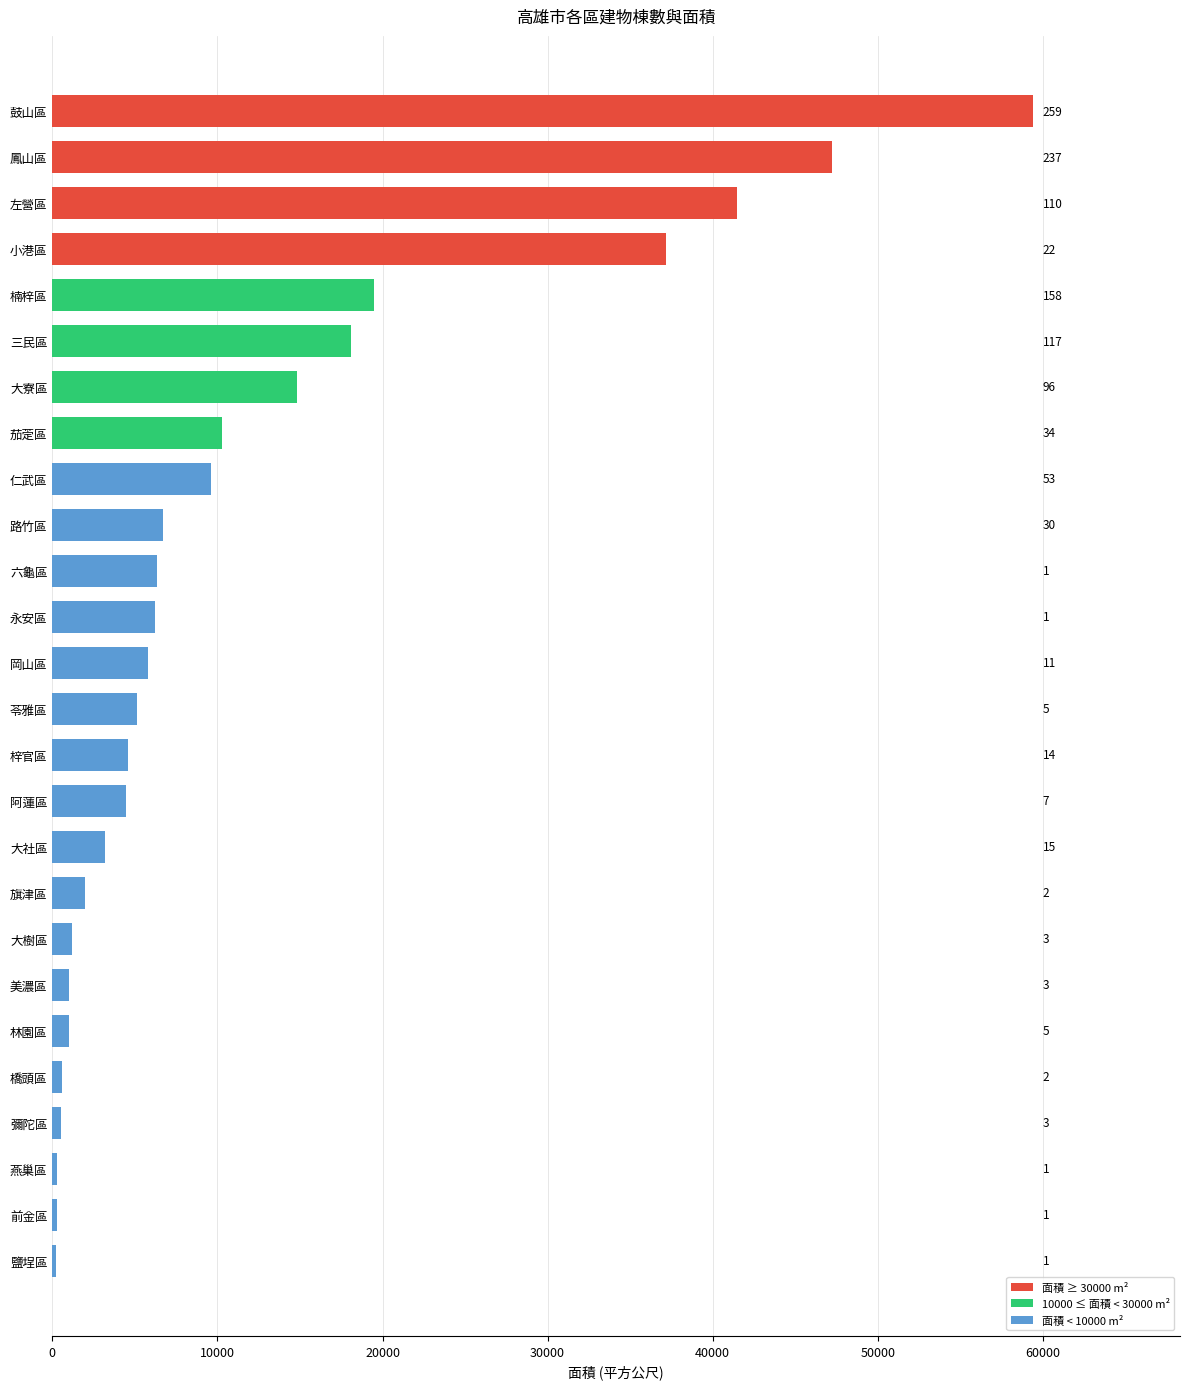

Does the chart contain any negative values?

No